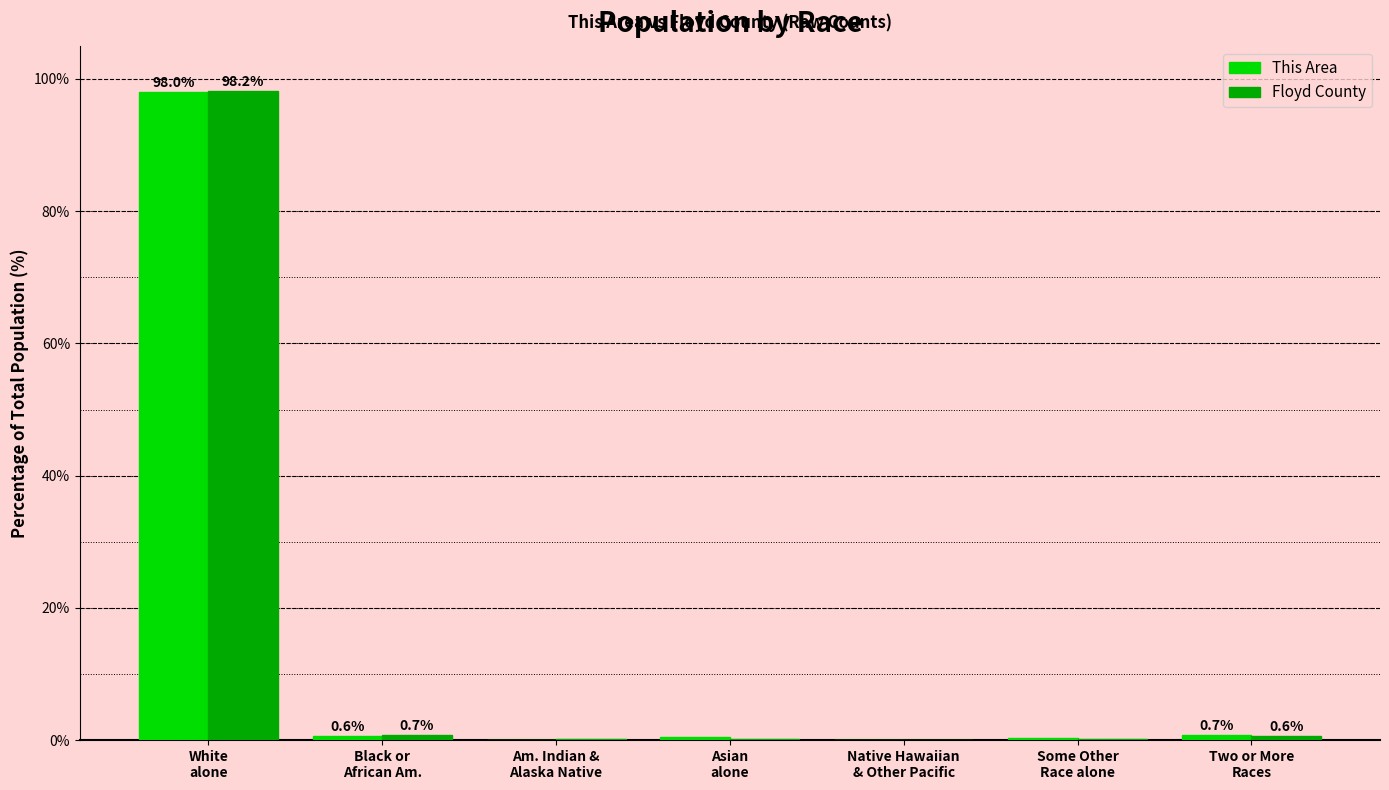

What is the highest value of the Floyd County series?

98.2